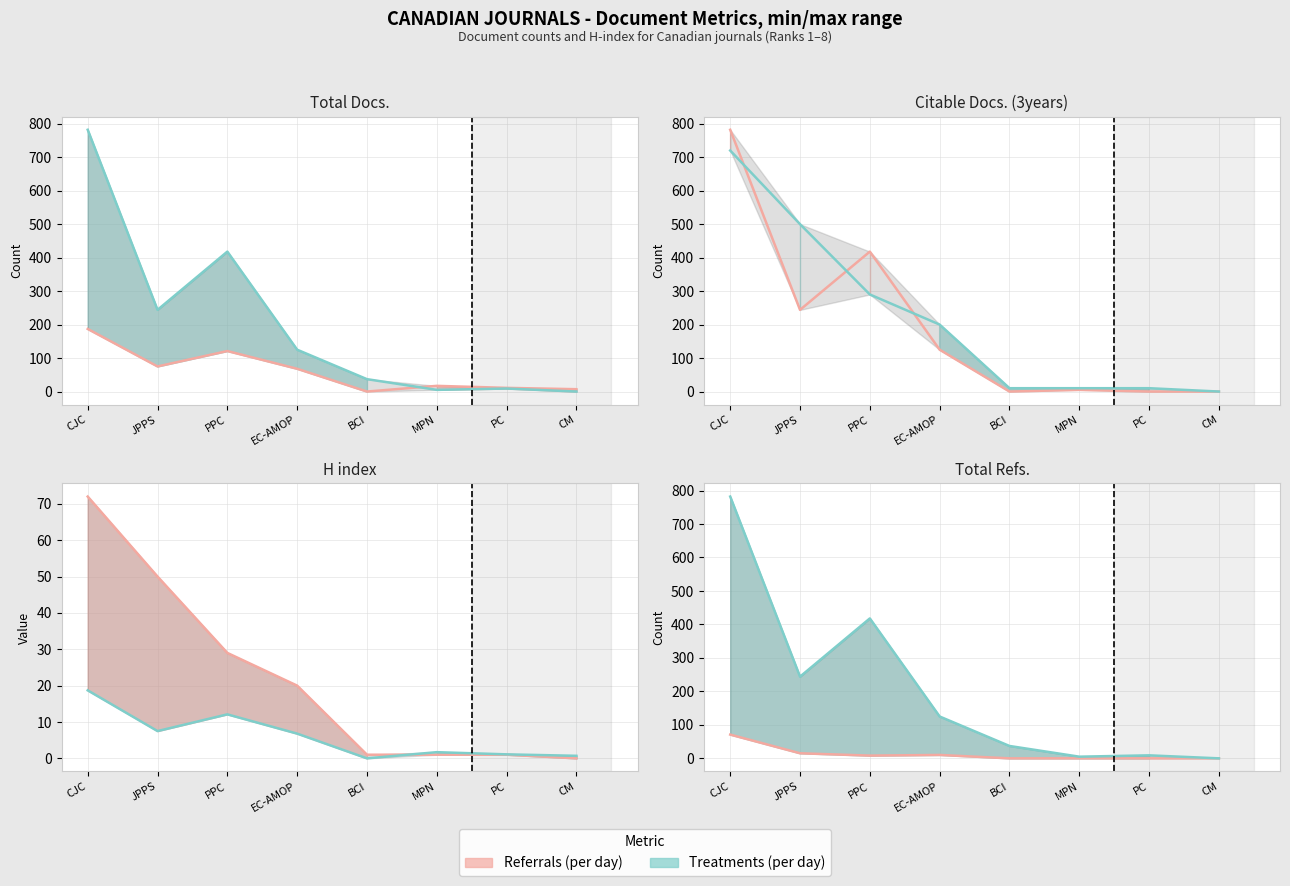

What is the average value of the Total Refs. series?

13.1